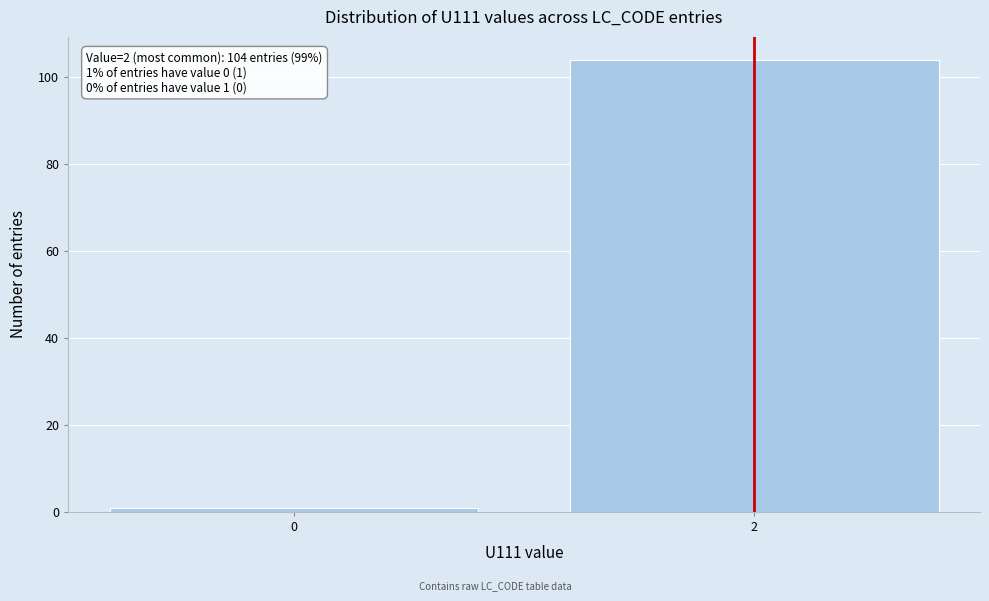

Reading left to right, what are all the values shown in this chart?

0=1	2=104